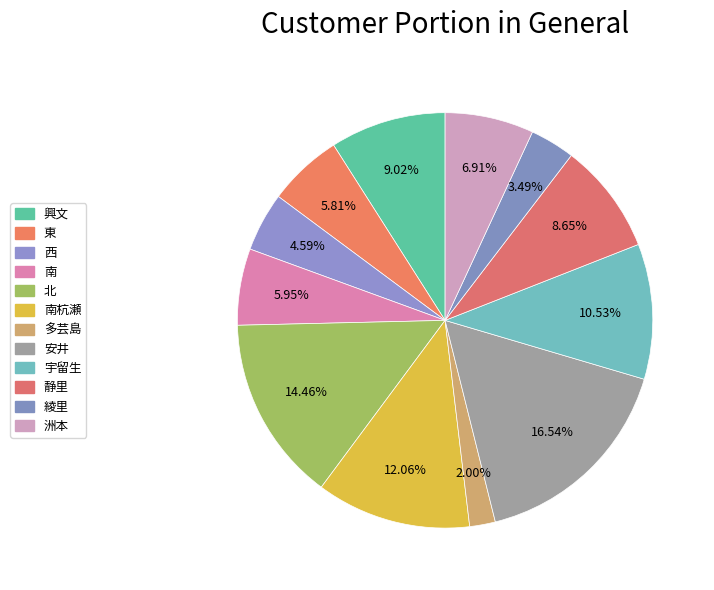

To the nearest percent, what is the average slice percentage?

8%